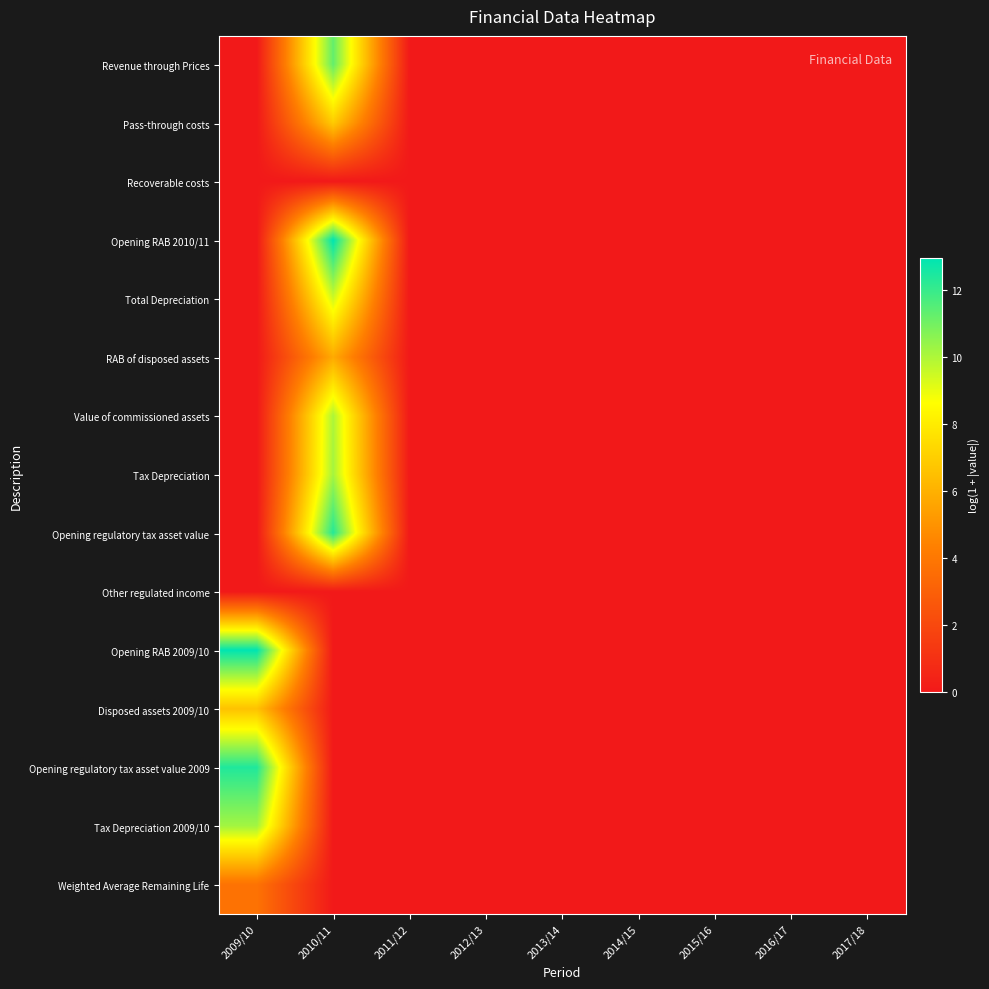

Reading left to right, list all the values displayed in this chart.

Revenue through Prices: 2009/10=0.0	2010/11=11.3	2011/12=0.0	2012/13=0.0	2013/14=0.0	2014/15=0.0	2015/16=0.0	2016/17=0.0	2017/18=0.0
Pass-through costs: 2009/10=0.0	2010/11=6.9	2011/12=0.0	2012/13=0.0	2013/14=0.0	2014/15=0.0	2015/16=0.0	2016/17=0.0	2017/18=0.0
Recoverable costs: 2009/10=0.0	2010/11=0.0	2011/12=0.0	2012/13=0.0	2013/14=0.0	2014/15=0.0	2015/16=0.0	2016/17=0.0	2017/18=0.0
Opening RAB 2010/11: 2009/10=0.0	2010/11=13.0	2011/12=0.0	2012/13=0.0	2013/14=0.0	2014/15=0.0	2015/16=0.0	2016/17=0.0	2017/18=0.0
Total Depreciation: 2009/10=0.0	2010/11=9.4	2011/12=0.0	2012/13=0.0	2013/14=0.0	2014/15=0.0	2015/16=0.0	2016/17=0.0	2017/18=0.0
RAB of disposed assets: 2009/10=0.0	2010/11=5.8	2011/12=0.0	2012/13=0.0	2013/14=0.0	2014/15=0.0	2015/16=0.0	2016/17=0.0	2017/18=0.0
Value of commissioned assets: 2009/10=0.0	2010/11=10.0	2011/12=0.0	2012/13=0.0	2013/14=0.0	2014/15=0.0	2015/16=0.0	2016/17=0.0	2017/18=0.0
Tax Depreciation: 2009/10=0.0	2010/11=10.2	2011/12=0.0	2012/13=0.0	2013/14=0.0	2014/15=0.0	2015/16=0.0	2016/17=0.0	2017/18=0.0
Opening regulatory tax asset value: 2009/10=0.0	2010/11=12.3	2011/12=0.0	2012/13=0.0	2013/14=0.0	2014/15=0.0	2015/16=0.0	2016/17=0.0	2017/18=0.0
Other regulated income: 2009/10=0.0	2010/11=0.0	2011/12=0.0	2012/13=0.0	2013/14=0.0	2014/15=0.0	2015/16=0.0	2016/17=0.0	2017/18=0.0
Opening RAB 2009/10: 2009/10=12.9	2010/11=0.0	2011/12=0.0	2012/13=0.0	2013/14=0.0	2014/15=0.0	2015/16=0.0	2016/17=0.0	2017/18=0.0
Disposed assets 2009/10: 2009/10=6.6	2010/11=0.0	2011/12=0.0	2012/13=0.0	2013/14=0.0	2014/15=0.0	2015/16=0.0	2016/17=0.0	2017/18=0.0
Opening regulatory tax asset value 2009: 2009/10=12.4	2010/11=0.0	2011/12=0.0	2012/13=0.0	2013/14=0.0	2014/15=0.0	2015/16=0.0	2016/17=0.0	2017/18=0.0
Tax Depreciation 2009/10: 2009/10=10.2	2010/11=0.0	2011/12=0.0	2012/13=0.0	2013/14=0.0	2014/15=0.0	2015/16=0.0	2016/17=0.0	2017/18=0.0
Weighted Average Remaining Life: 2009/10=3.8	2010/11=0.0	2011/12=0.0	2012/13=0.0	2013/14=0.0	2014/15=0.0	2015/16=0.0	2016/17=0.0	2017/18=0.0